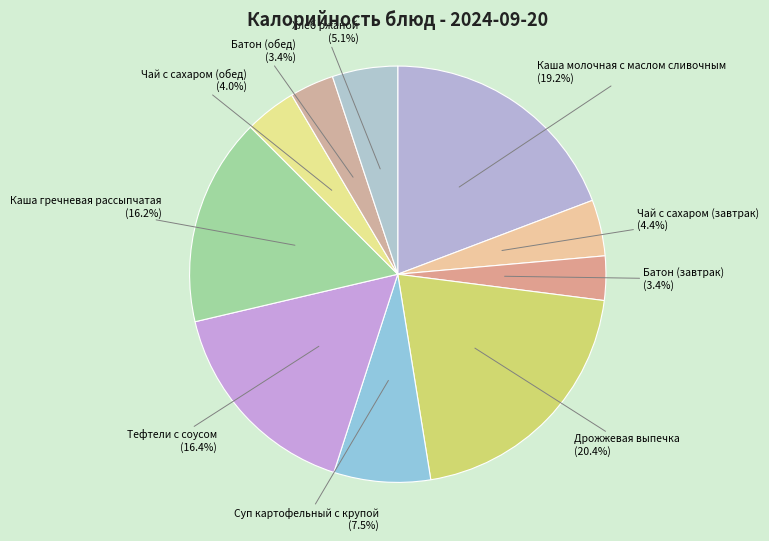

Combined, do Батон (обед) and Чай с сахаром (завтрак) account for over 50%?

No